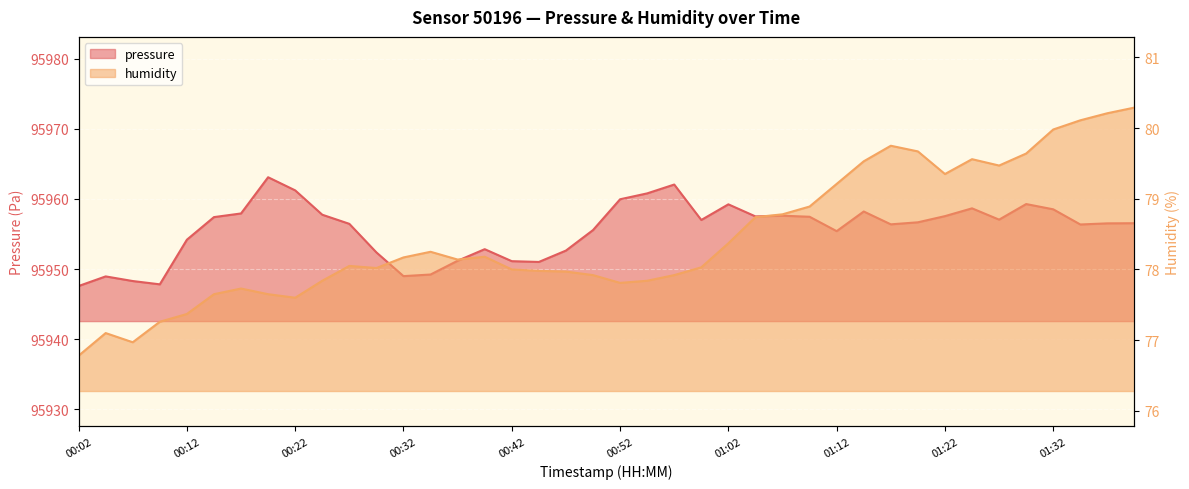

Which category has the lowest value across all series?

00:02